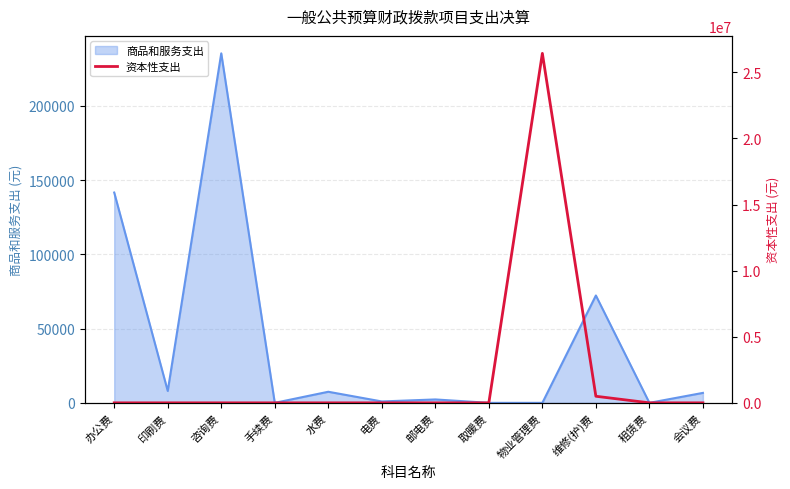

The 商品和服务支出 series shows 0.0 at 租赁费. True or false?

True